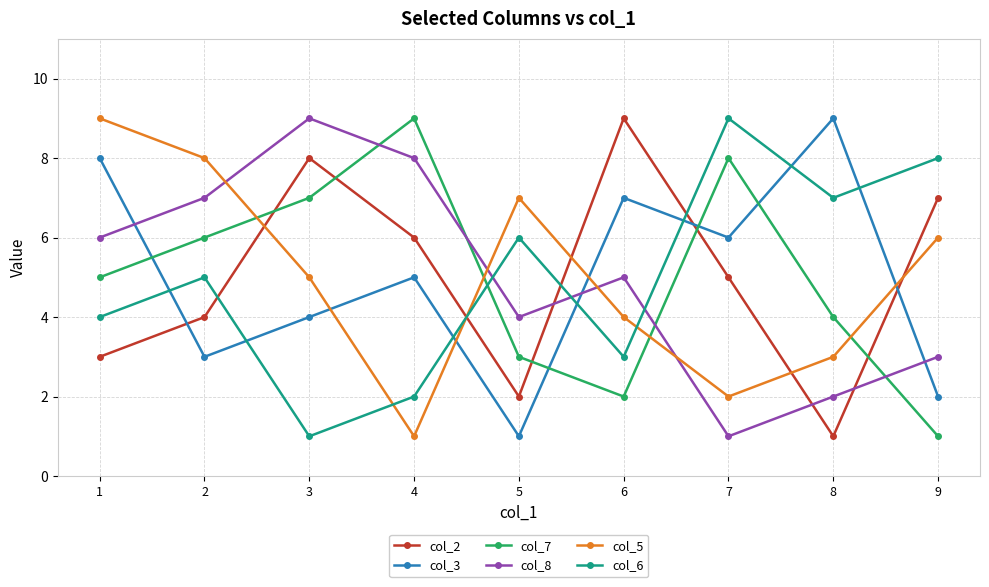

At which category is the sum across all series the highest?

1